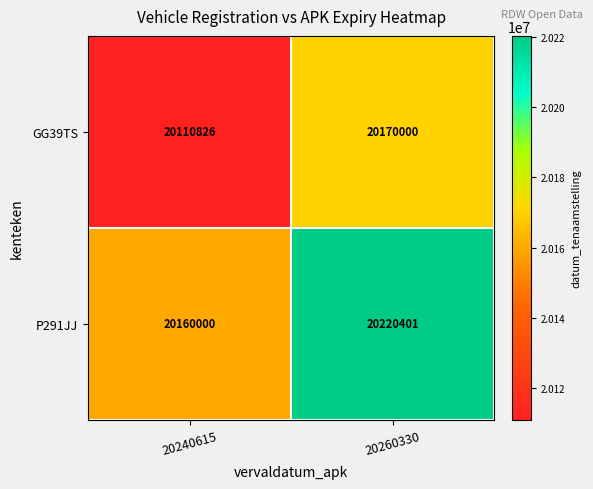

The value of GG39TS at 20260330 is 33080027. True or false?

False